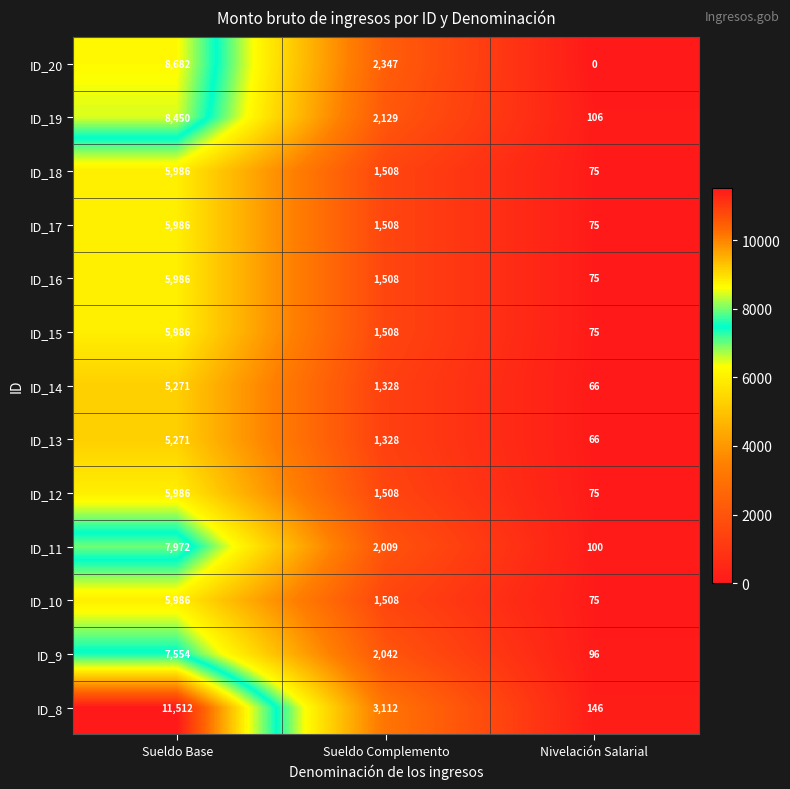

What is the total value across all series at Sueldo Complemento?

23343